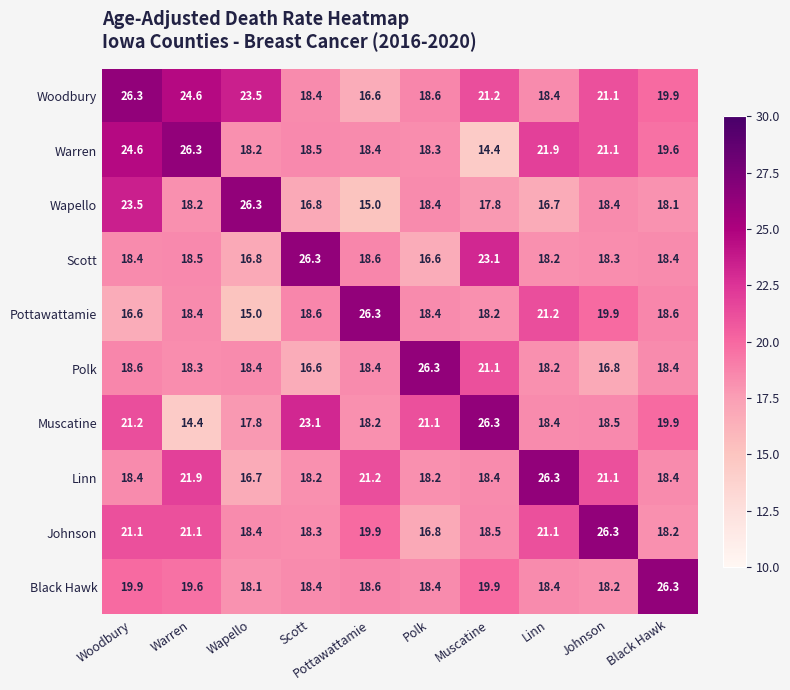

Is it true that Woodbury equals 18.4 at Linn?

True